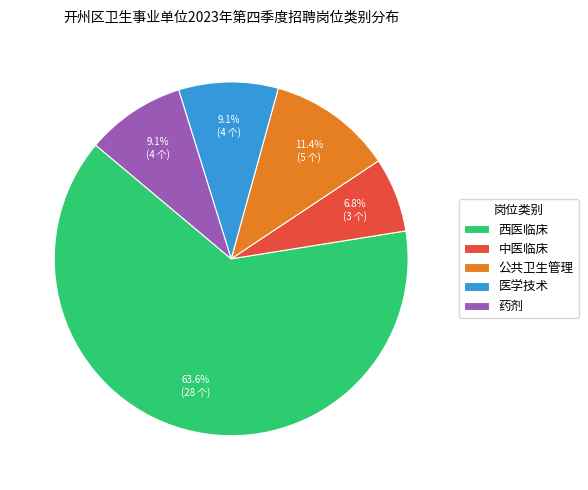

To the nearest percent, what portion does 中医临床 represent?

7%